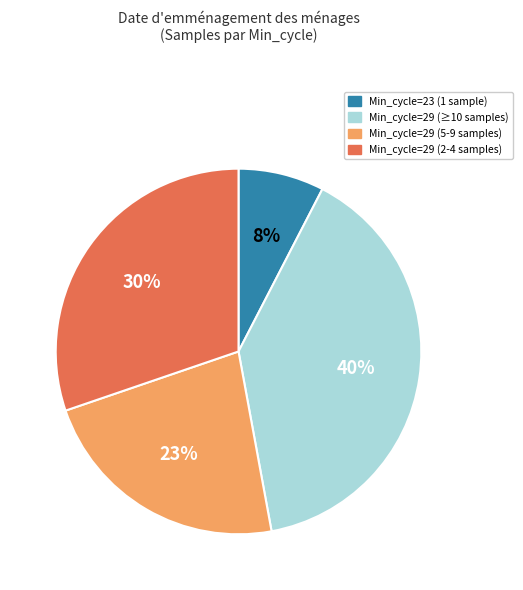

What percentage is the Min_cycle=23 (1 sample) slice, to the nearest percent?

8%